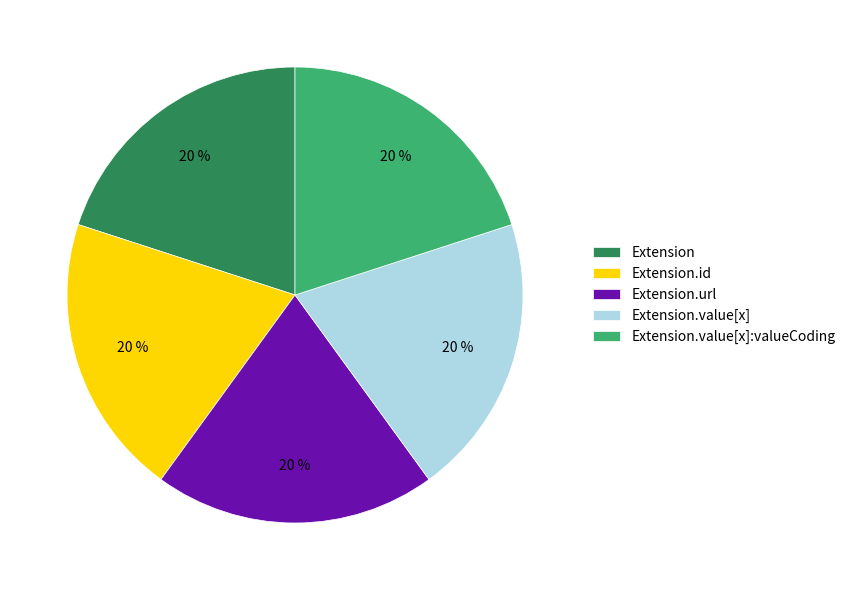

Does any single category account for the majority?

No